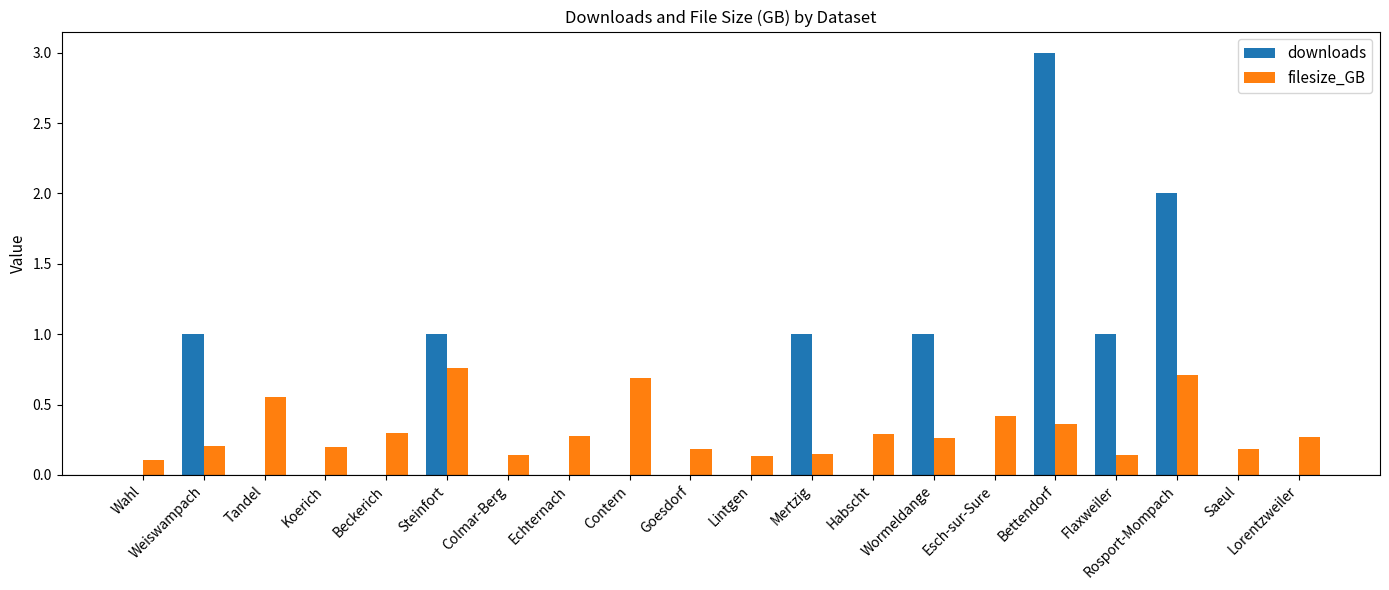

What is the highest value of the downloads series?

3.0